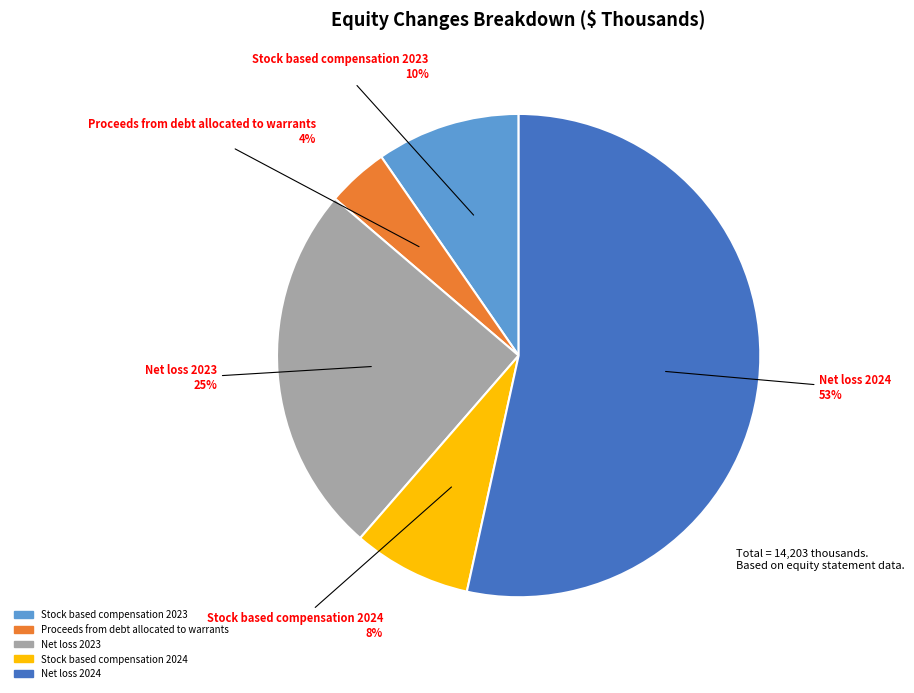

What percentage is the Stock based compensation 2024 slice, to the nearest percent?

8%